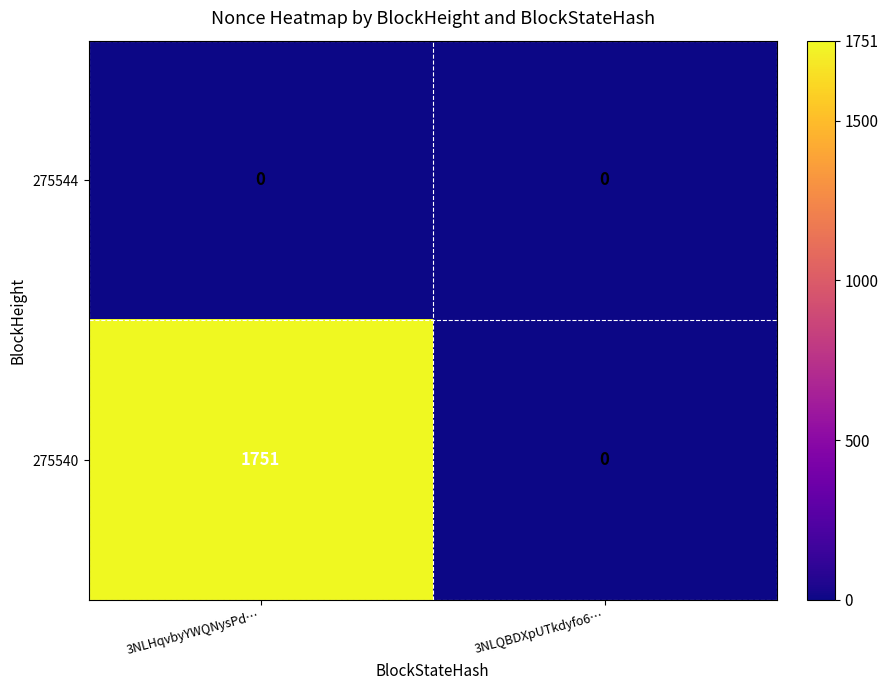

Reading left to right, transcribe all the data shown in this chart.

275544: 3NLHqvbyYWQNysPd…=0	3NLQBDXpUTkdyfo6…=0
275540: 3NLHqvbyYWQNysPd…=1751	3NLQBDXpUTkdyfo6…=0